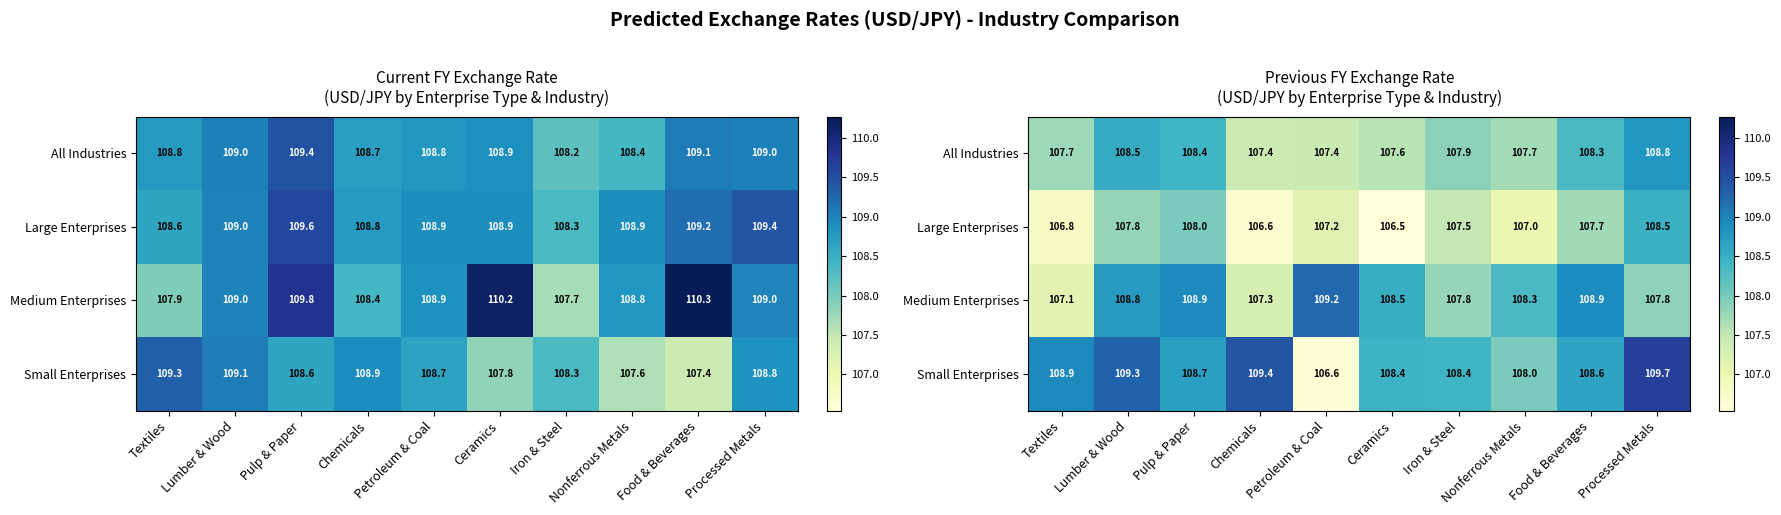

At how many categories does at least one series exceed 109?

4